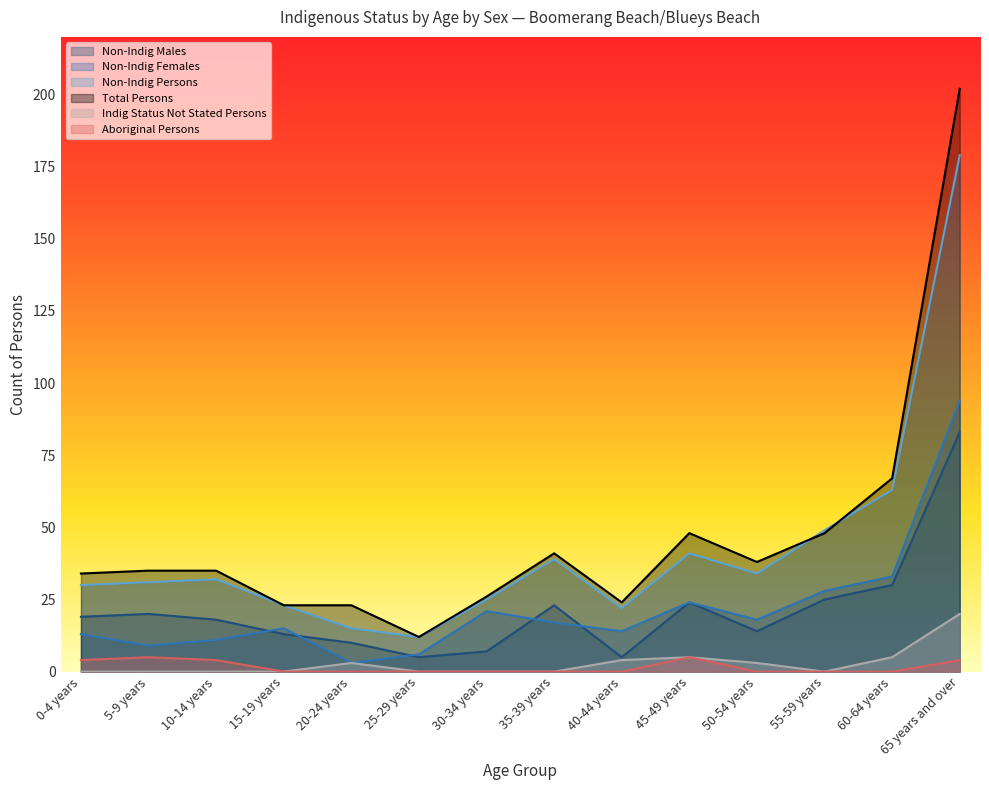

At which category is the sum across all series the highest?

65 years and over